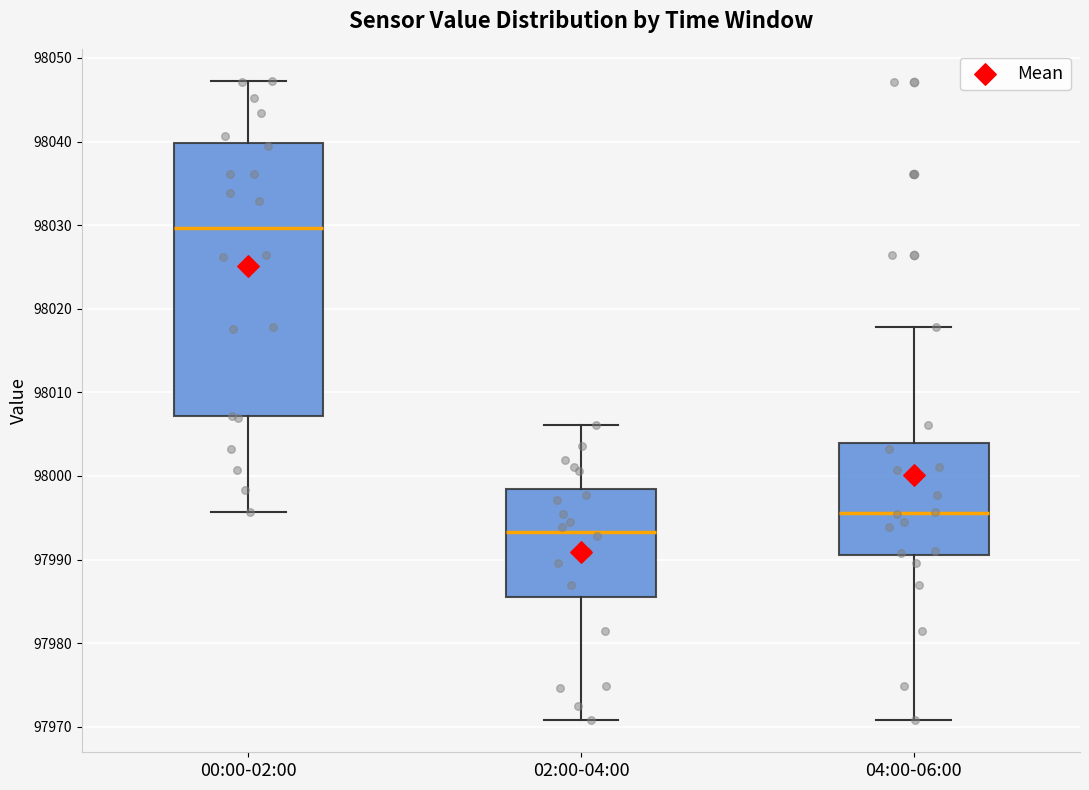

Which box is the tallest, from its lower edge to its upper edge?

00:00-02:00